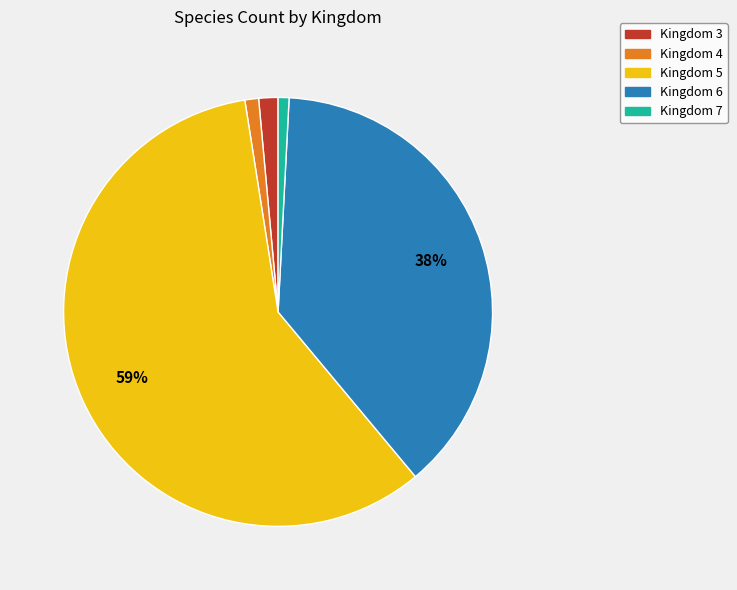

What is the largest slice in the pie chart?

Kingdom 5